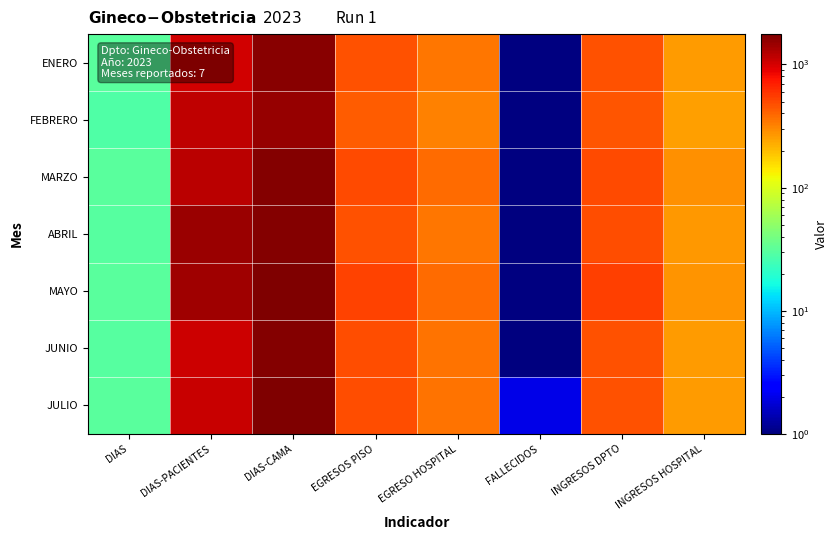

At which category is the sum across all series the highest?

DIAS-CAMA